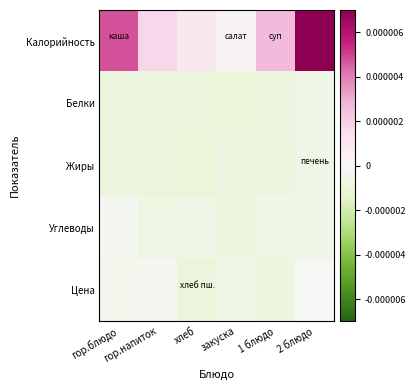

At which category is the sum across all series the highest?

2 блюдо